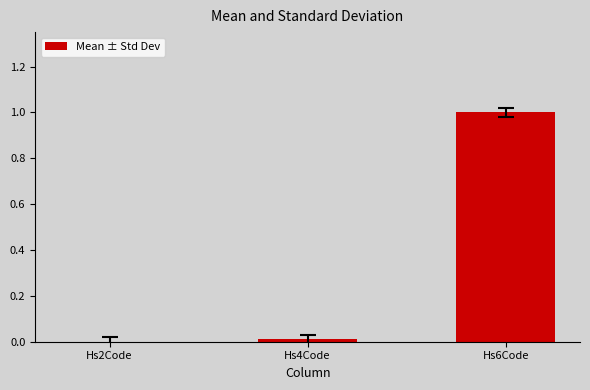

The value at Hs6Code is 0.5. True or false?

False